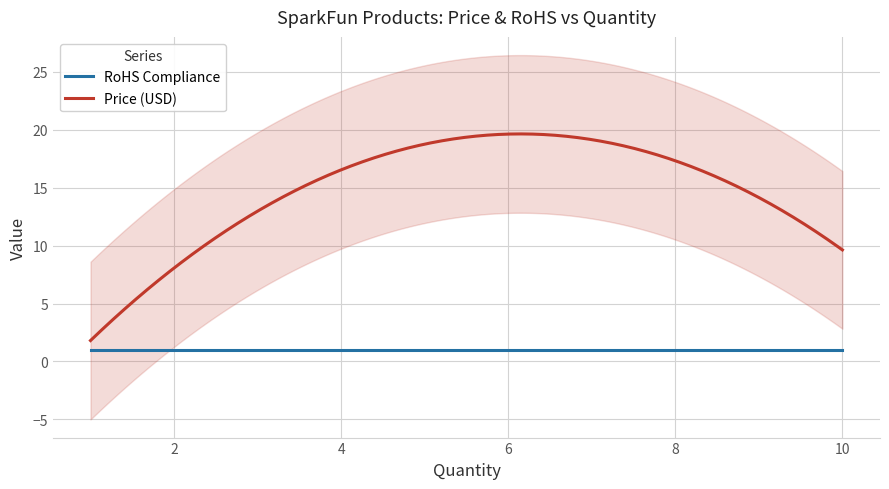

At which category does the chart reach its minimum across all series?

1